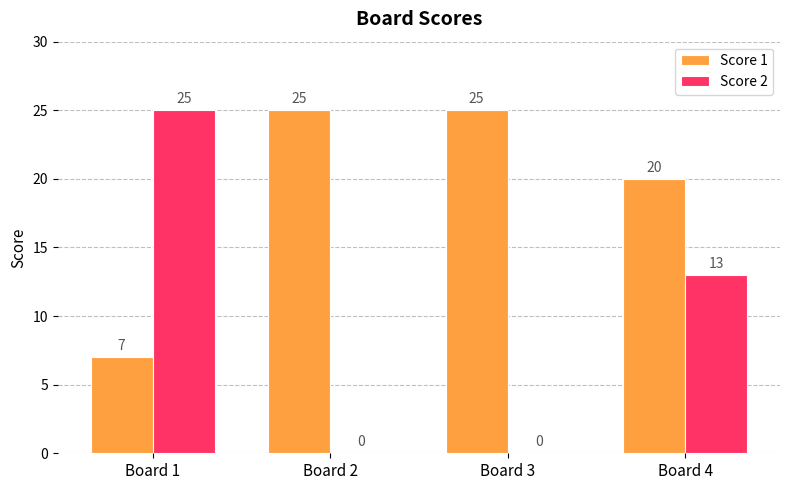

What is the approximate value of Score 2 at Board 4?

13